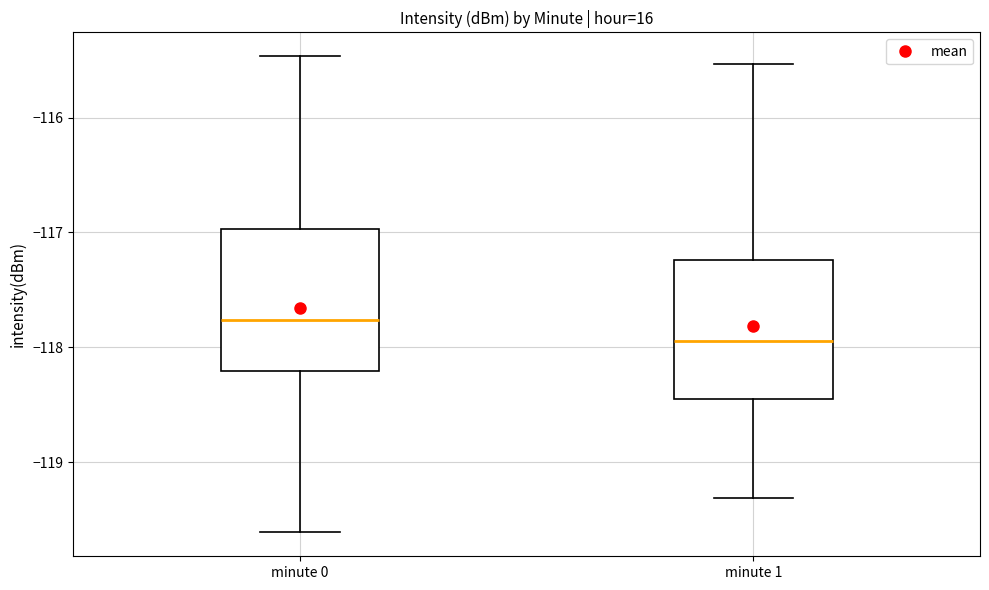

Where is the upper edge of the box for minute 0 on the y-axis? The values are not printed on the chart, so give them approximately, as read against the axis.

-117.0